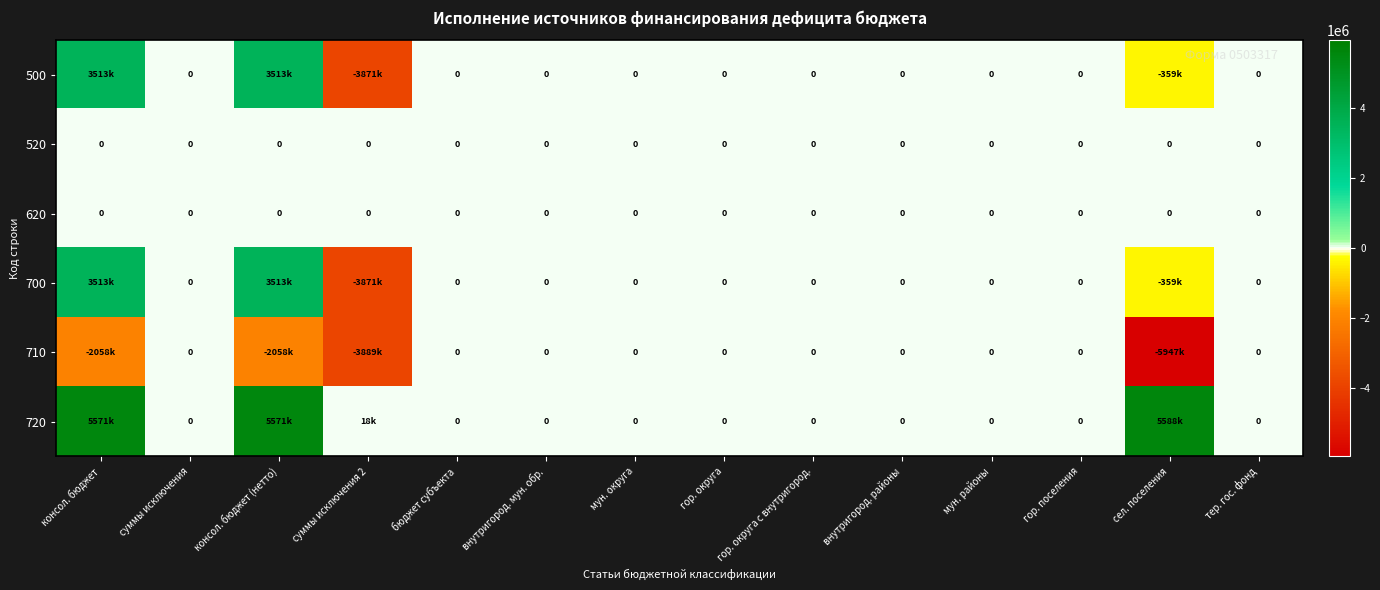

The value of 720 at консол. бюджет is 5570502.8. True or false?

True